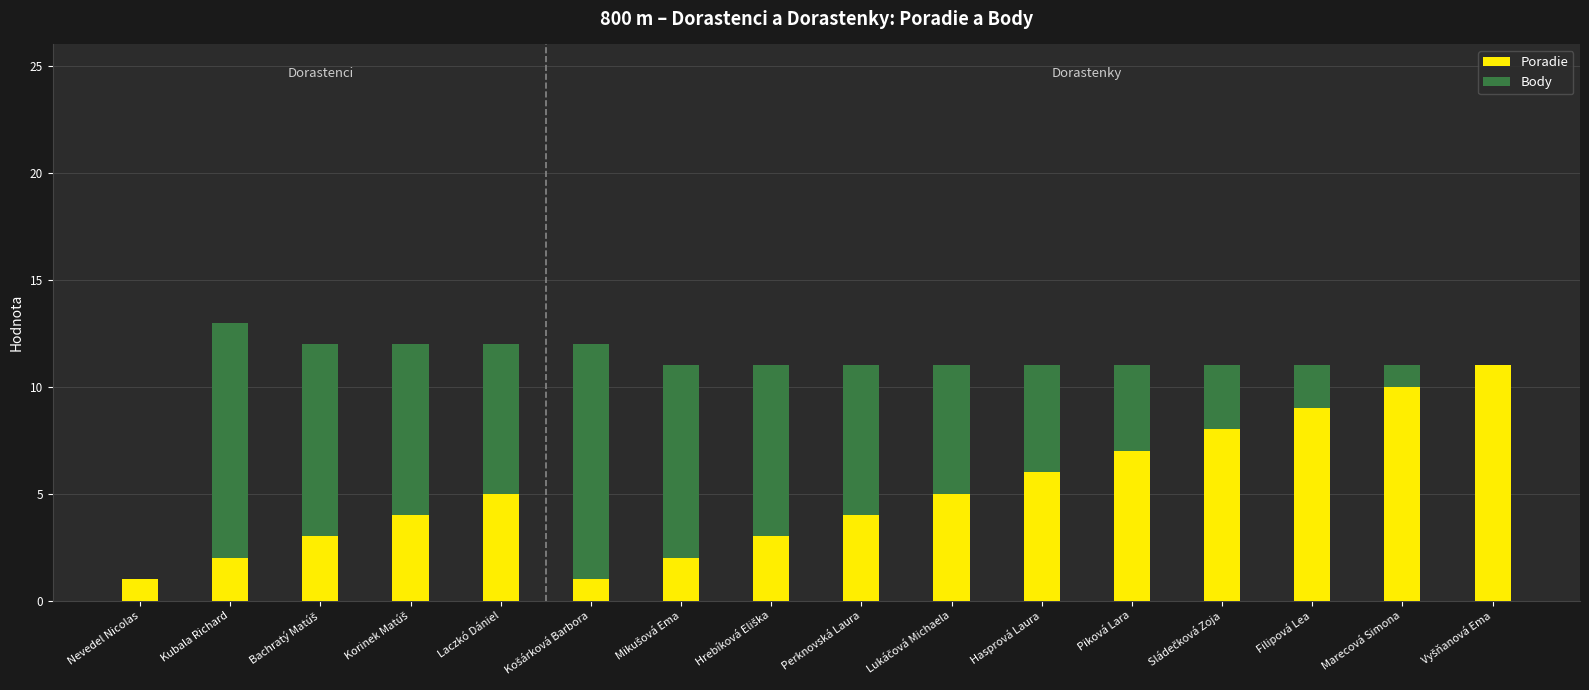

The Poradie series shows 7 at Piková Lara. True or false?

True